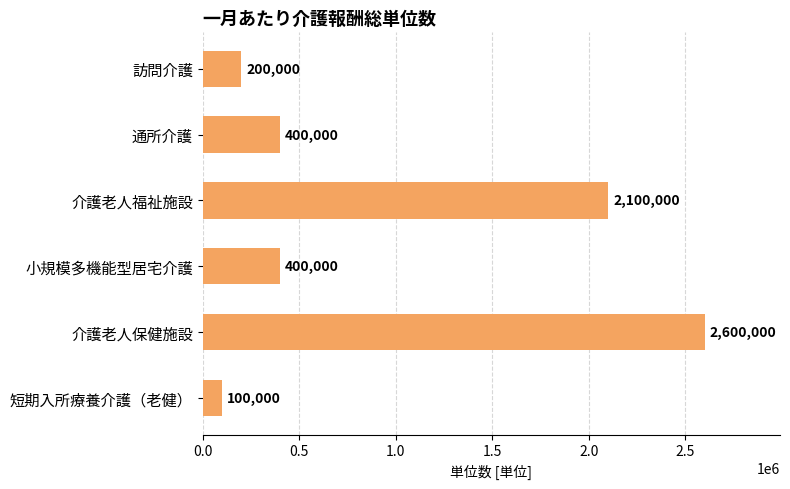

Count the number of categories in the chart.

6